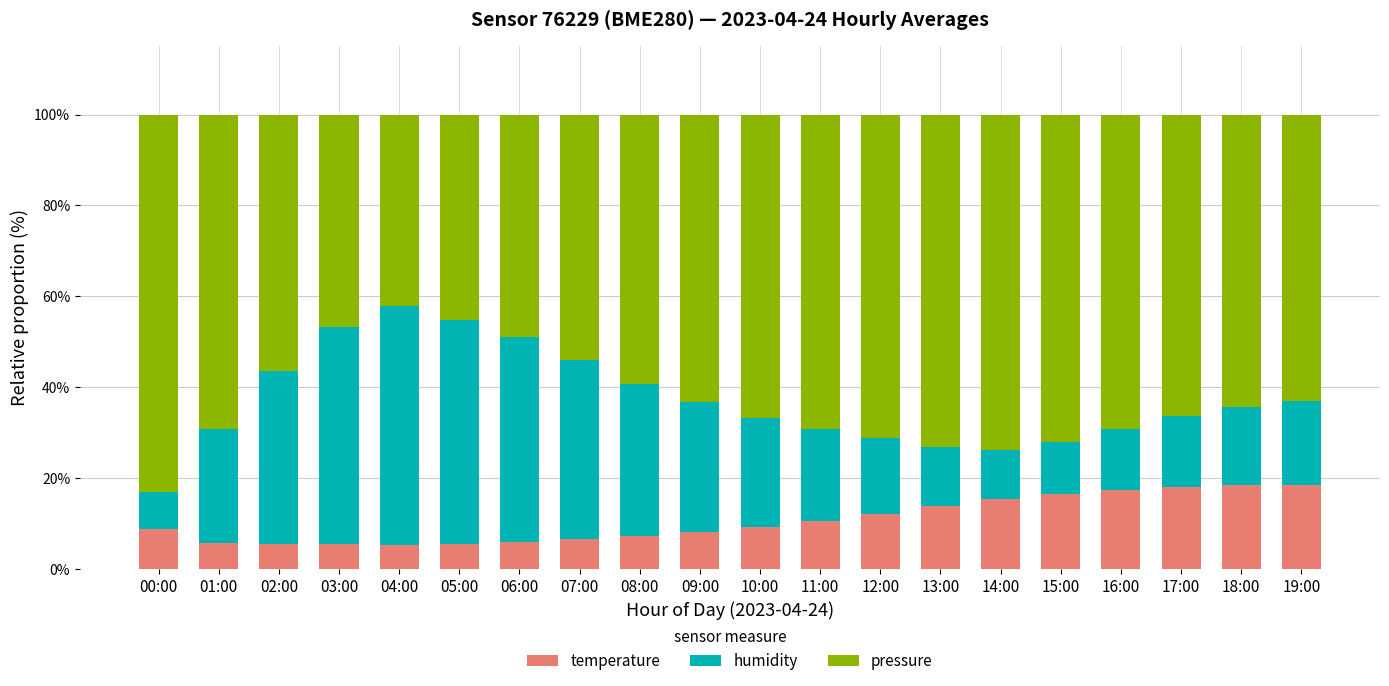

What is the total value across all series at 19:00?

100.0